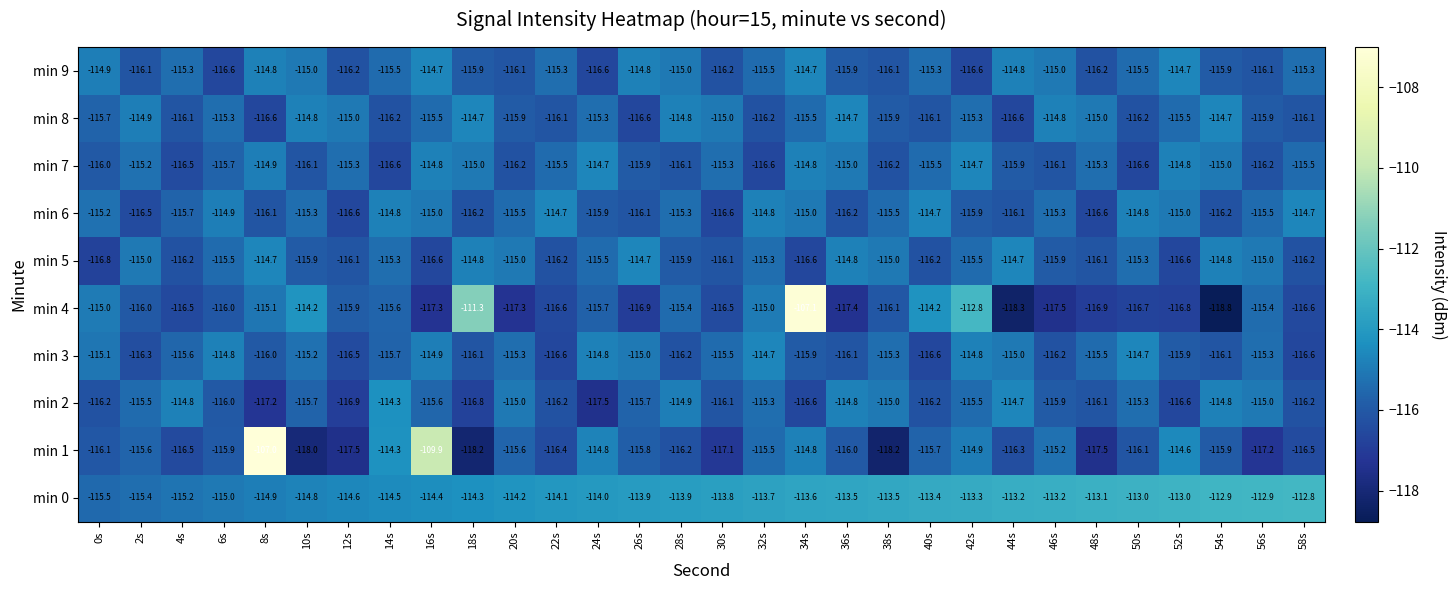

What is the maximum value shown in the chart?

-107.0